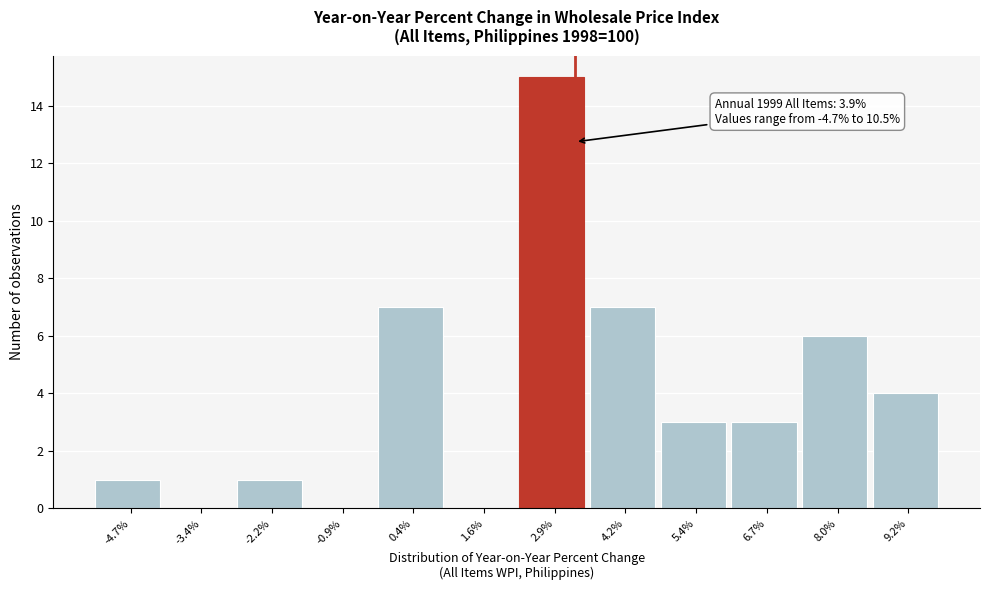

Reading left to right, what are all the values shown in this chart?

-4.7%=1	-3.4%=0	-2.2%=1	-0.9%=0	0.4%=7	1.6%=0	2.9%=15	4.2%=7	5.4%=3	6.7%=3	8.0%=6	9.2%=4